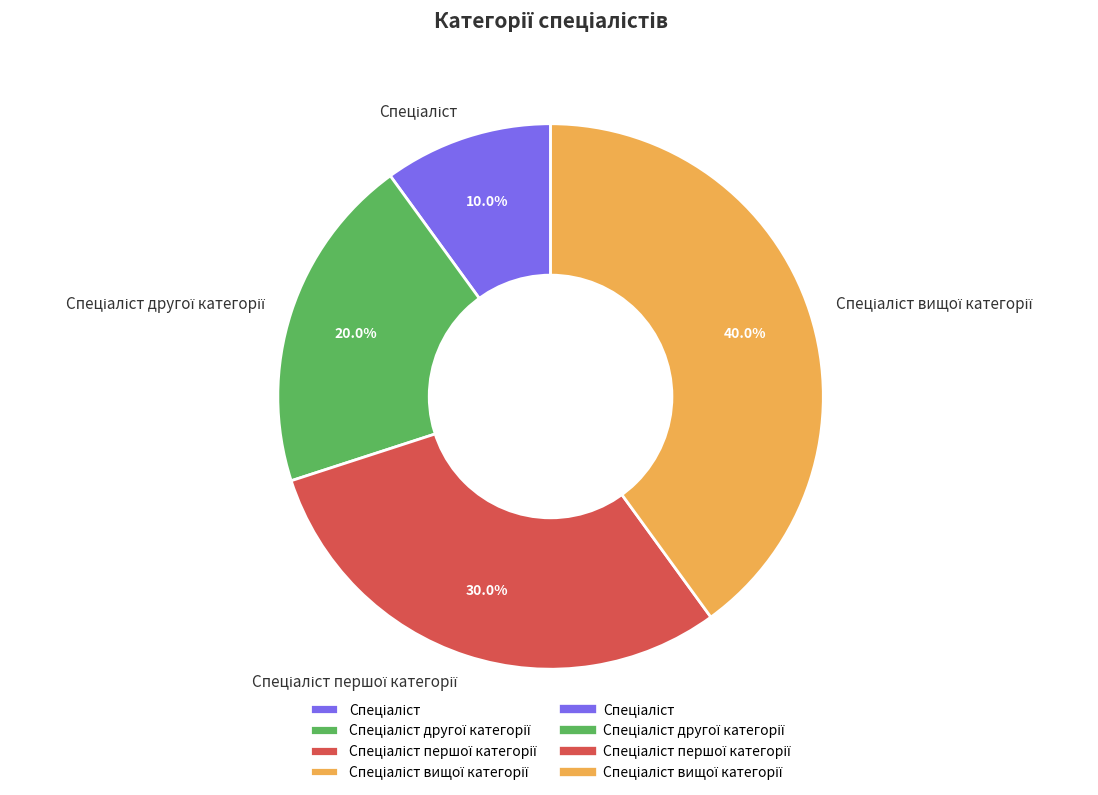

How many slices are in this pie chart?

4